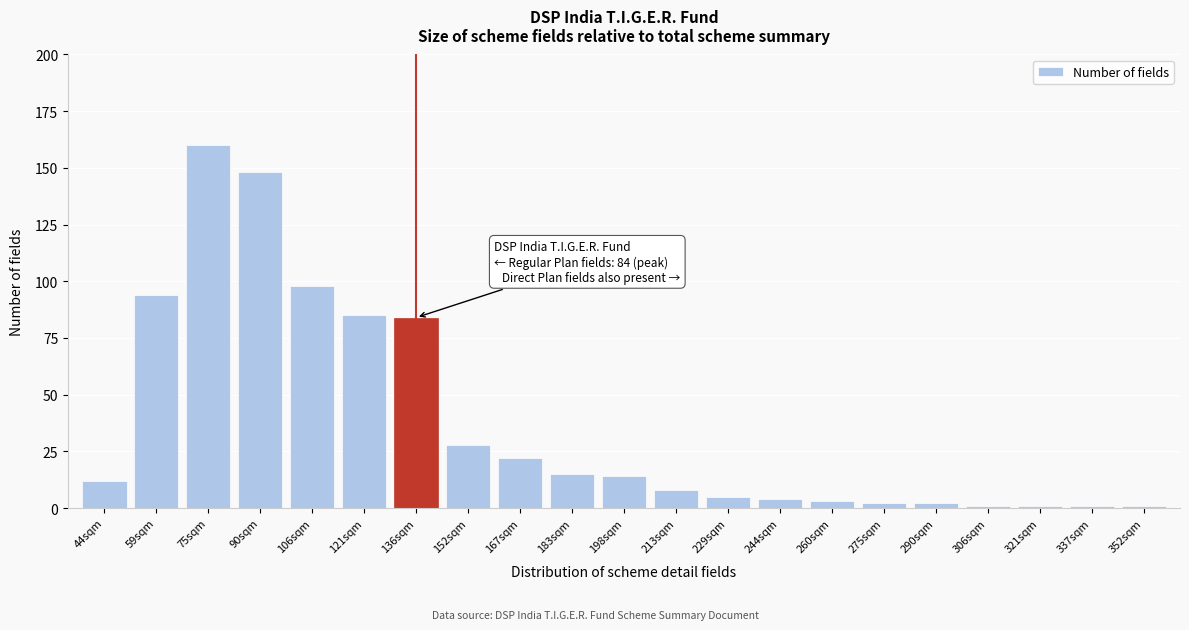

Reading right to left, list all the values displayed in this chart.

1	1	1	1	2	2	3	4	5	8	14	15	22	28	84	85	98	148	160	94	12